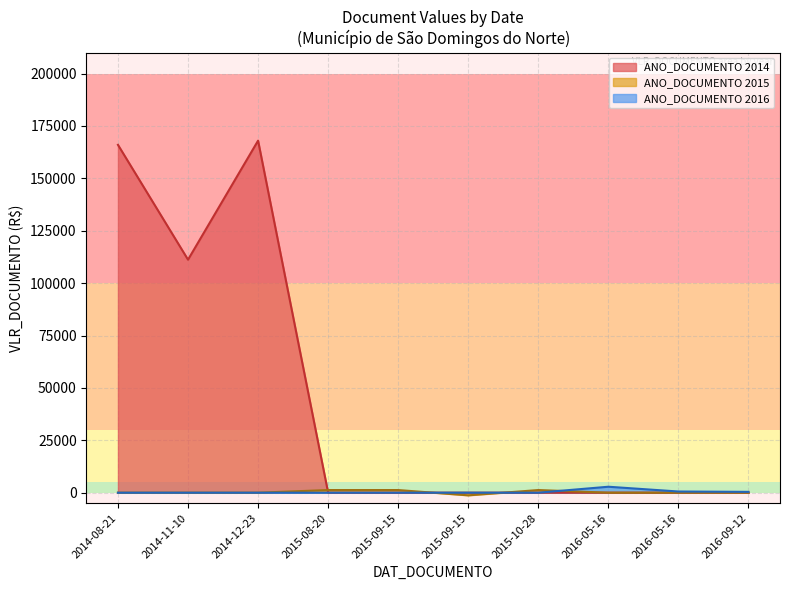

True or false: the data shows 4873.7 at 2016-05-16.

False